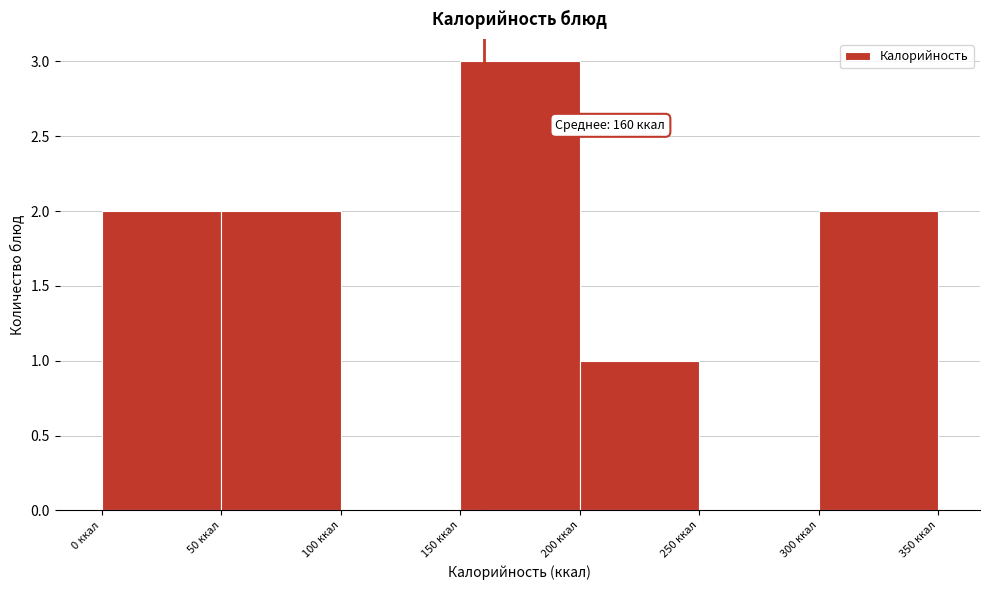

Which range on the x-axis has the tallest bar?

150 to 200